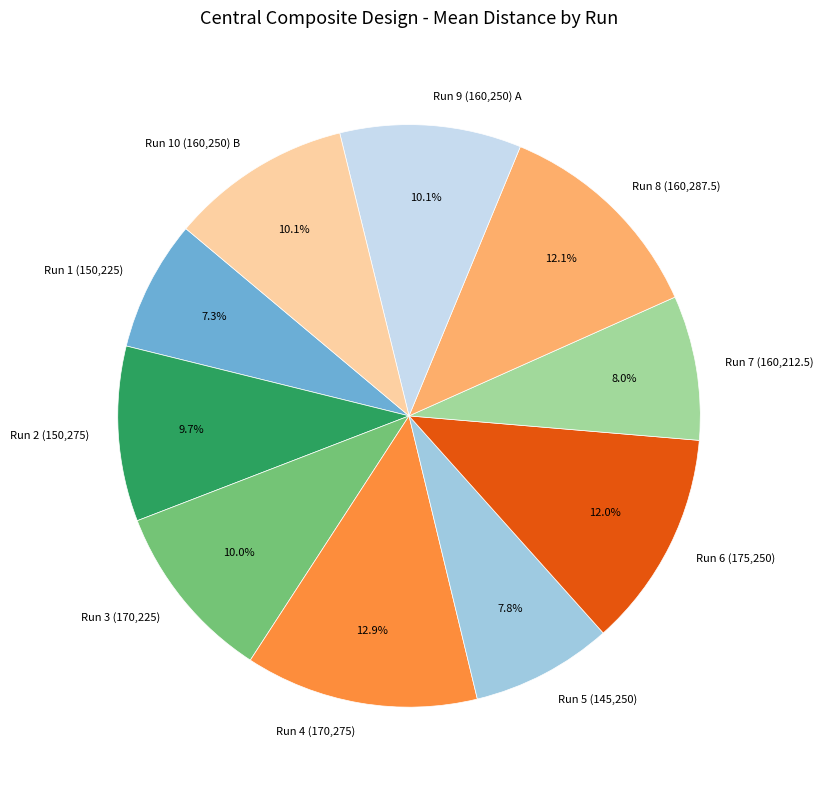

Combined, do Run 8 (160,287.5) and Run 9 (160,250) A account for over 50%?

No